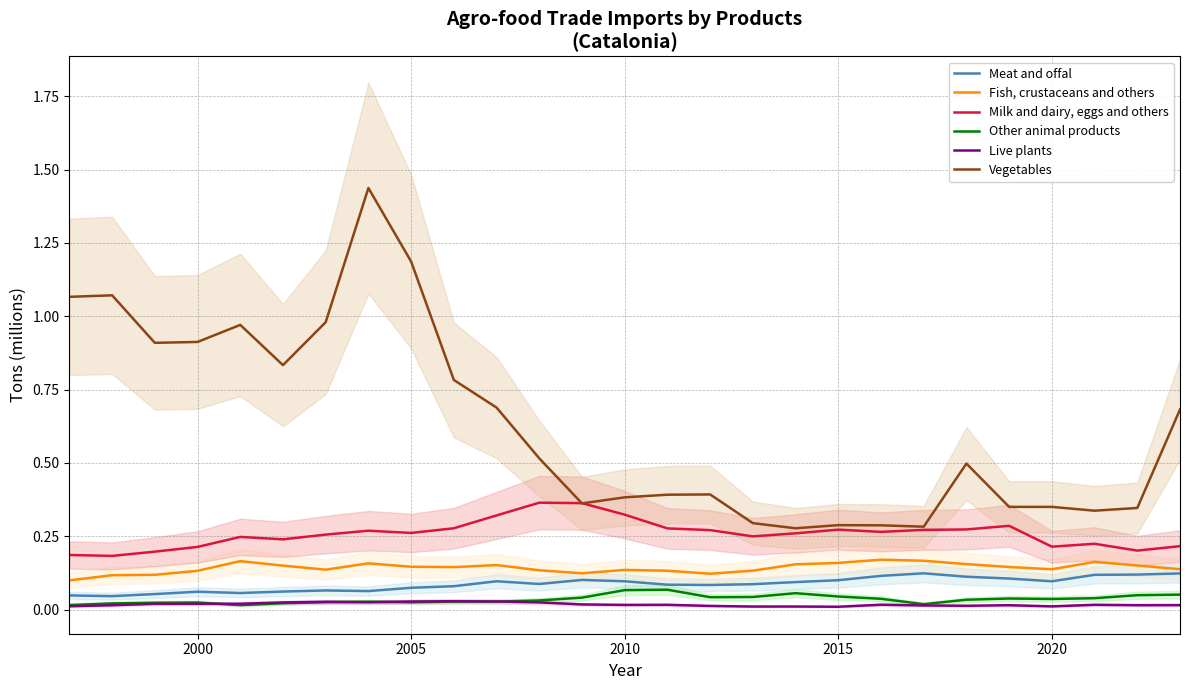

Is this an area chart (filled region under the line)?

No